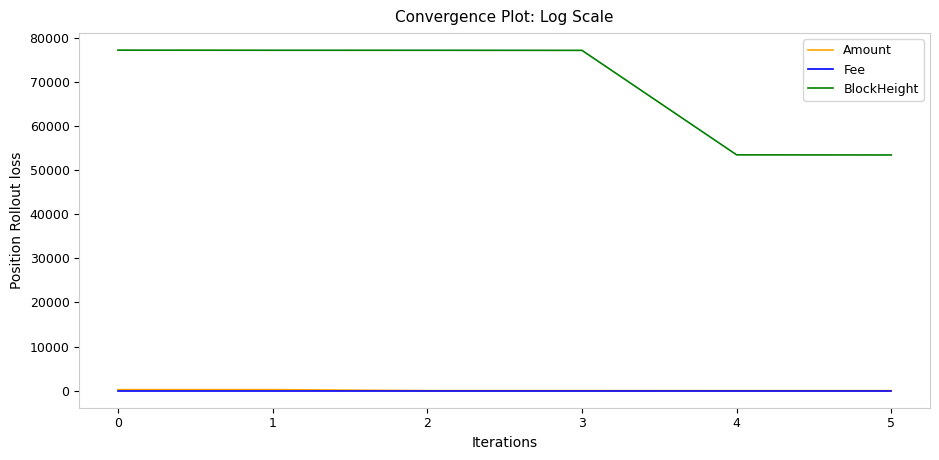

The value of BlockHeight at 4 is 12931.6. True or false?

False